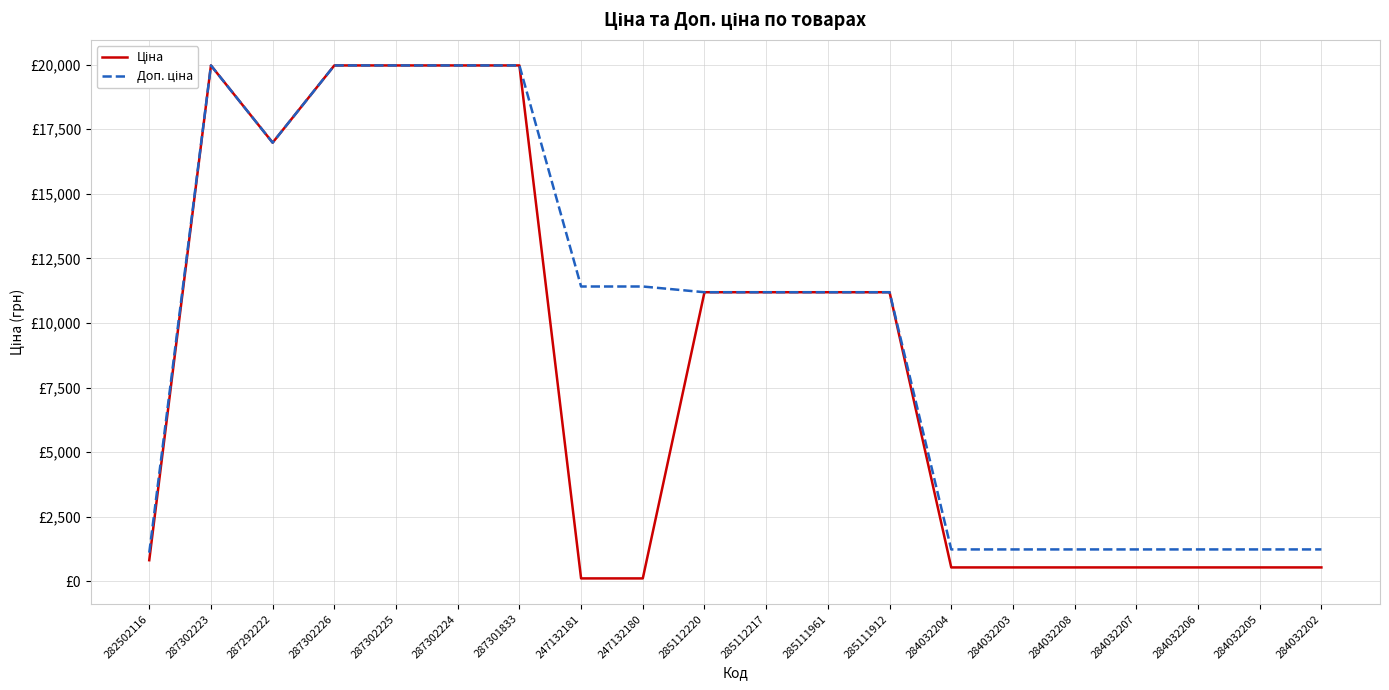

Is this an area chart (filled region under the line)?

No